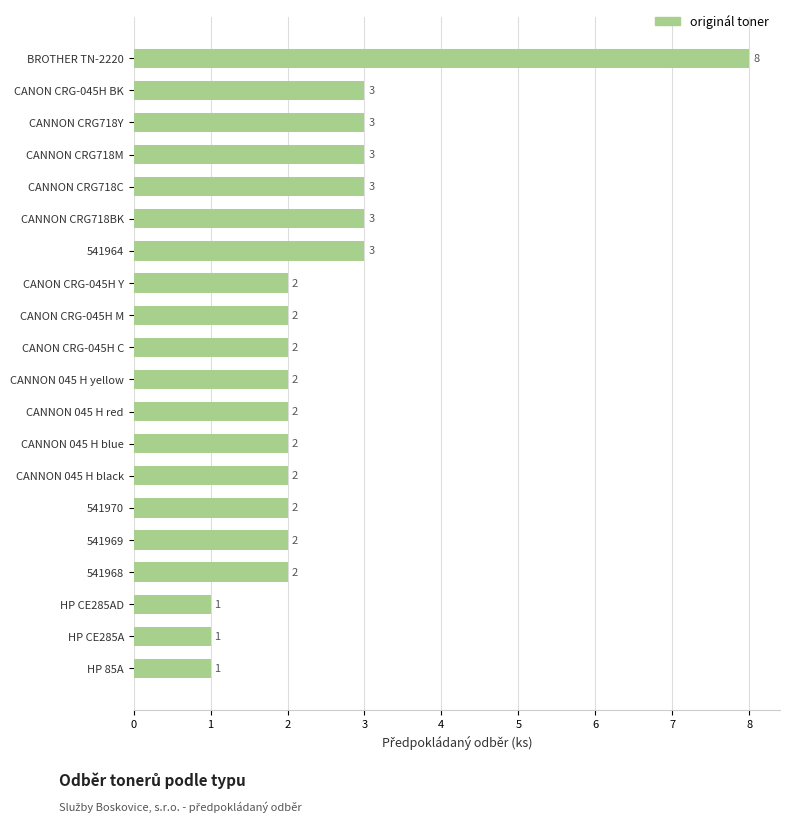

What is the minimum value shown in the chart?

1